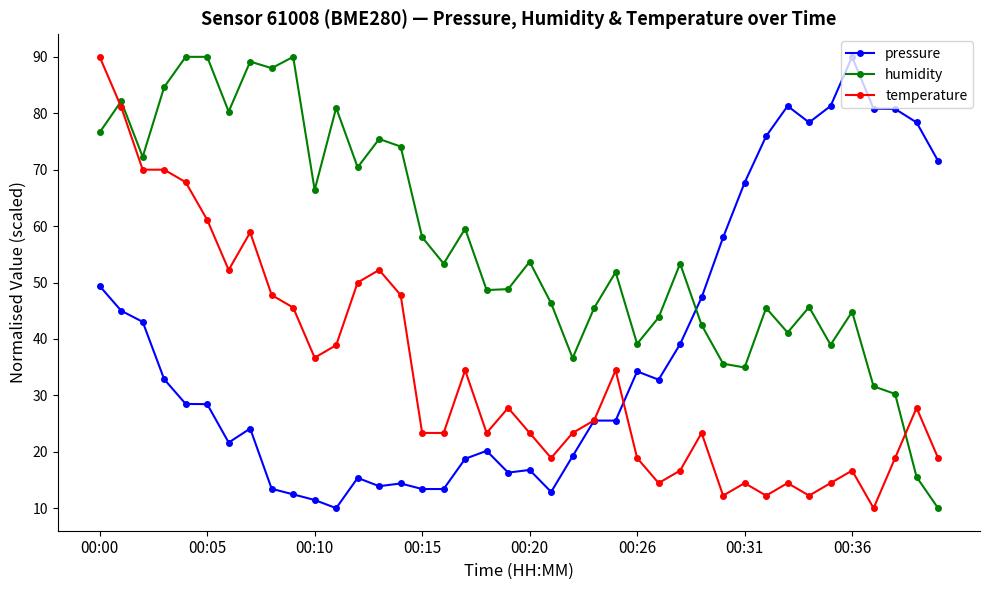

How many data points in pressure are above 28?

21